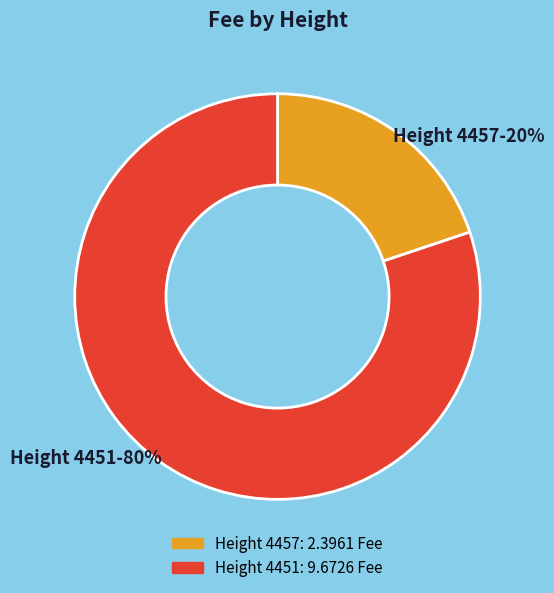

To the nearest percent, what is the difference between the largest and smallest slice percentages?

60%